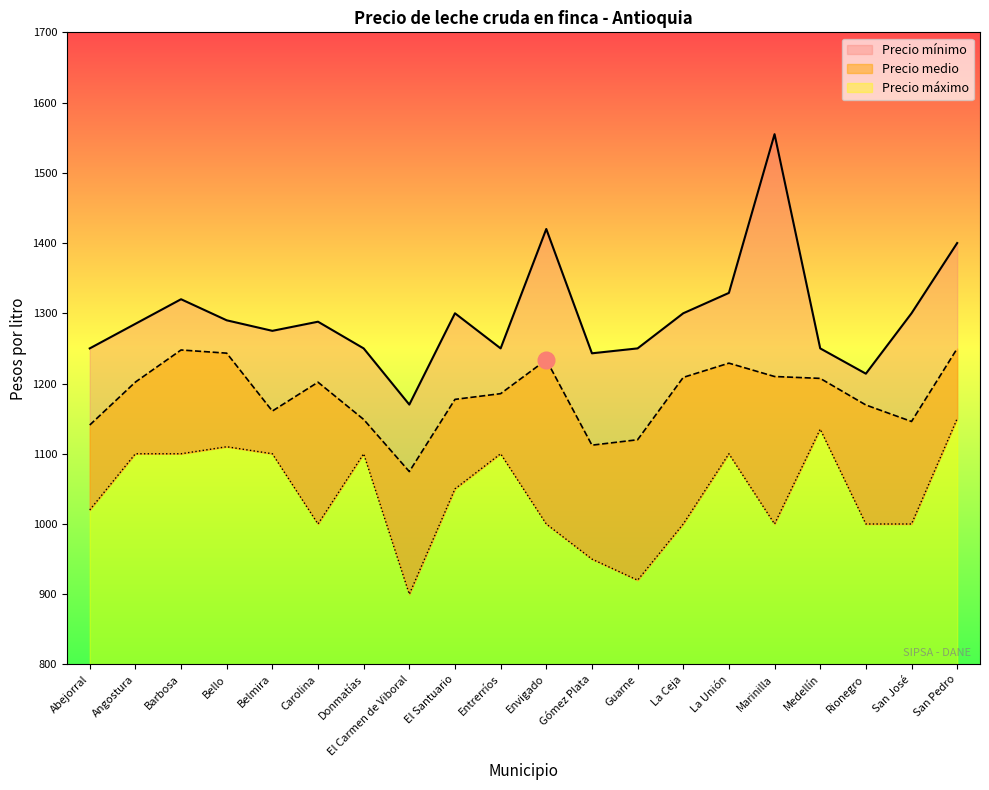

In Precio medio, how many points are higher than both neighbors (excluding endpoints)?

4